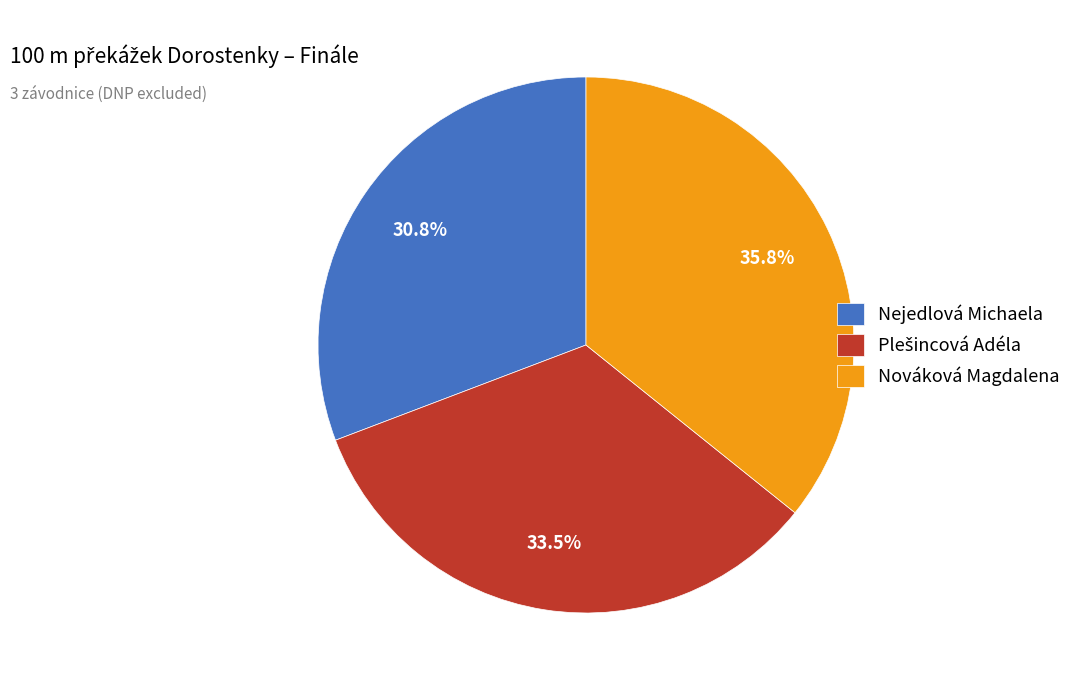

What percentage is NOT represented by Nováková Magdalena?

64.2%